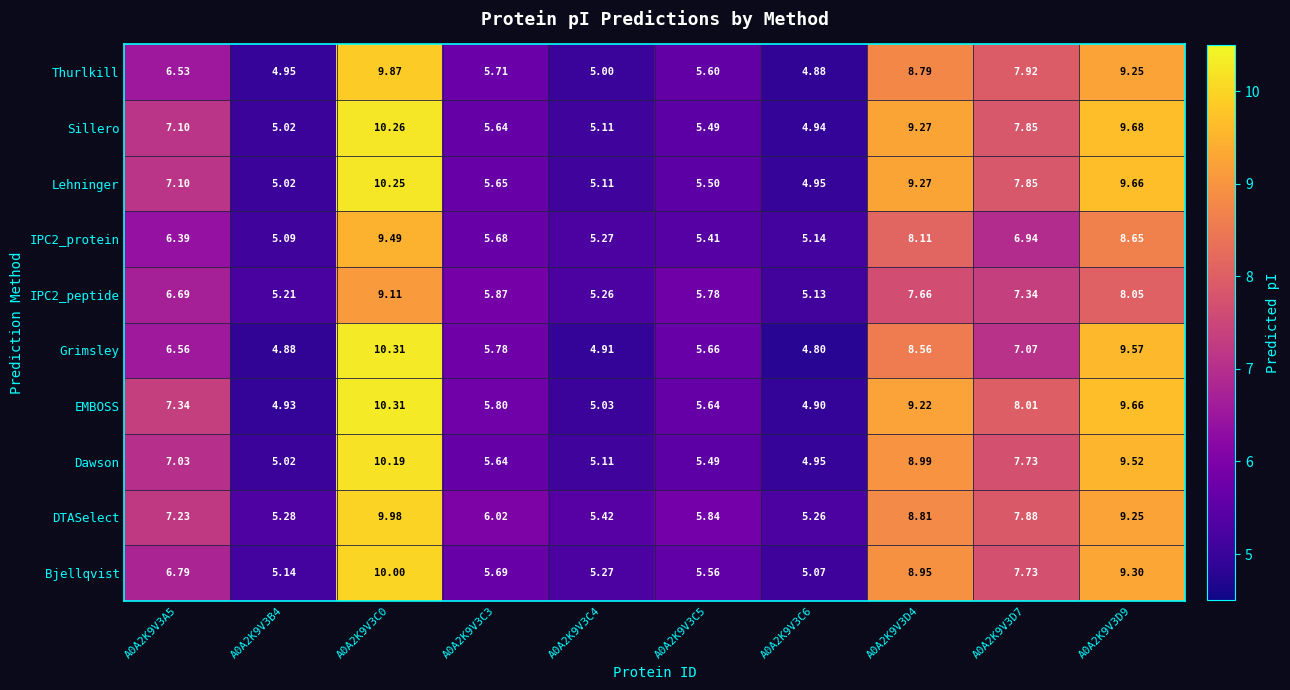

Which series has the largest total across all categories?

DTASelect